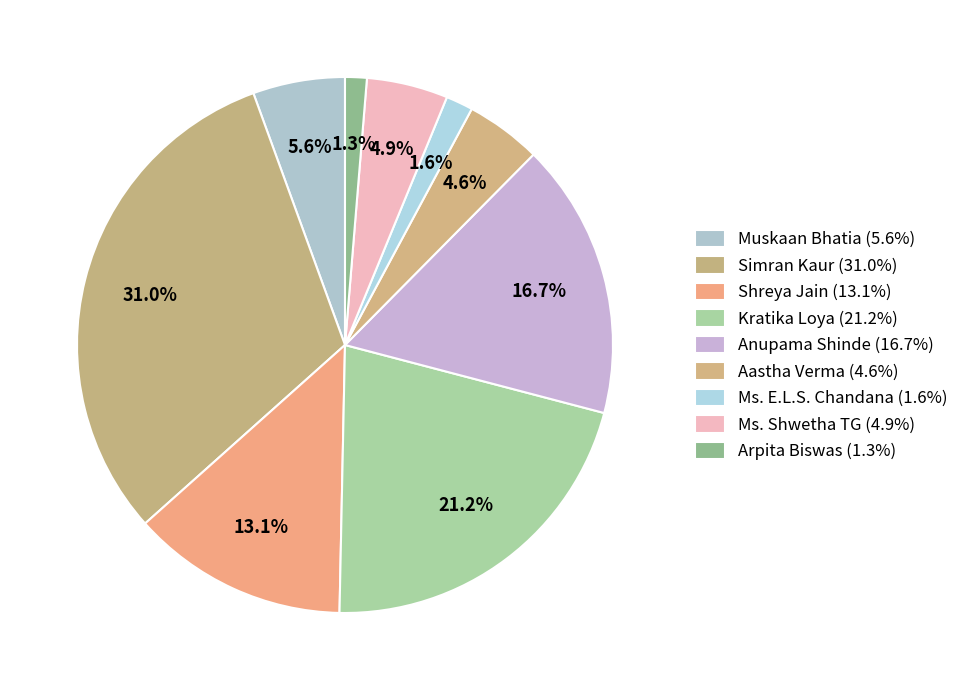

How many segments does this pie chart have?

9